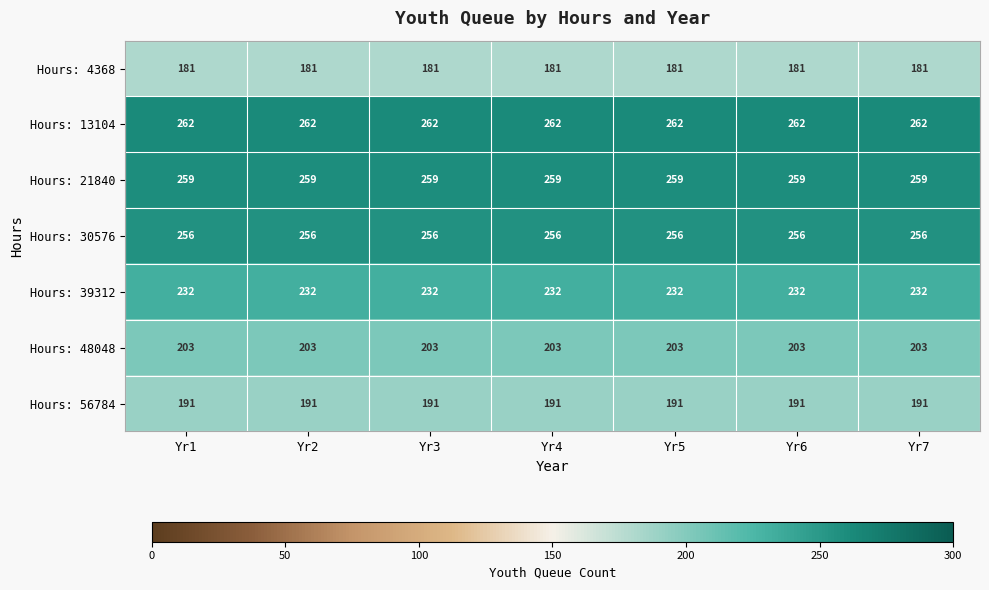

What is the total value across all series at Yr5?

1584